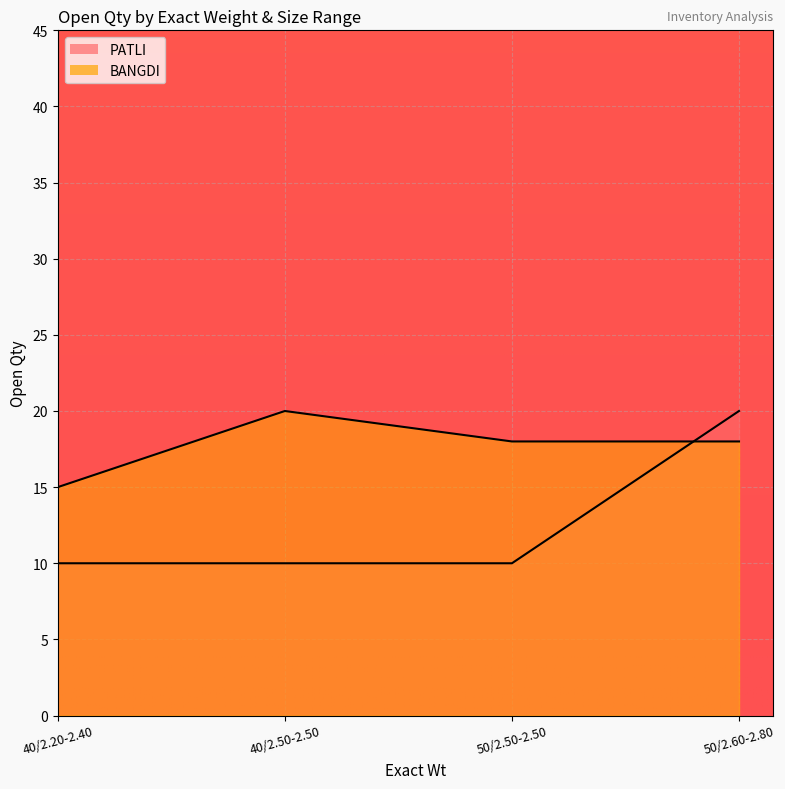

Read the PATLI value at 40/2.50-2.50, to the nearest 5.

10